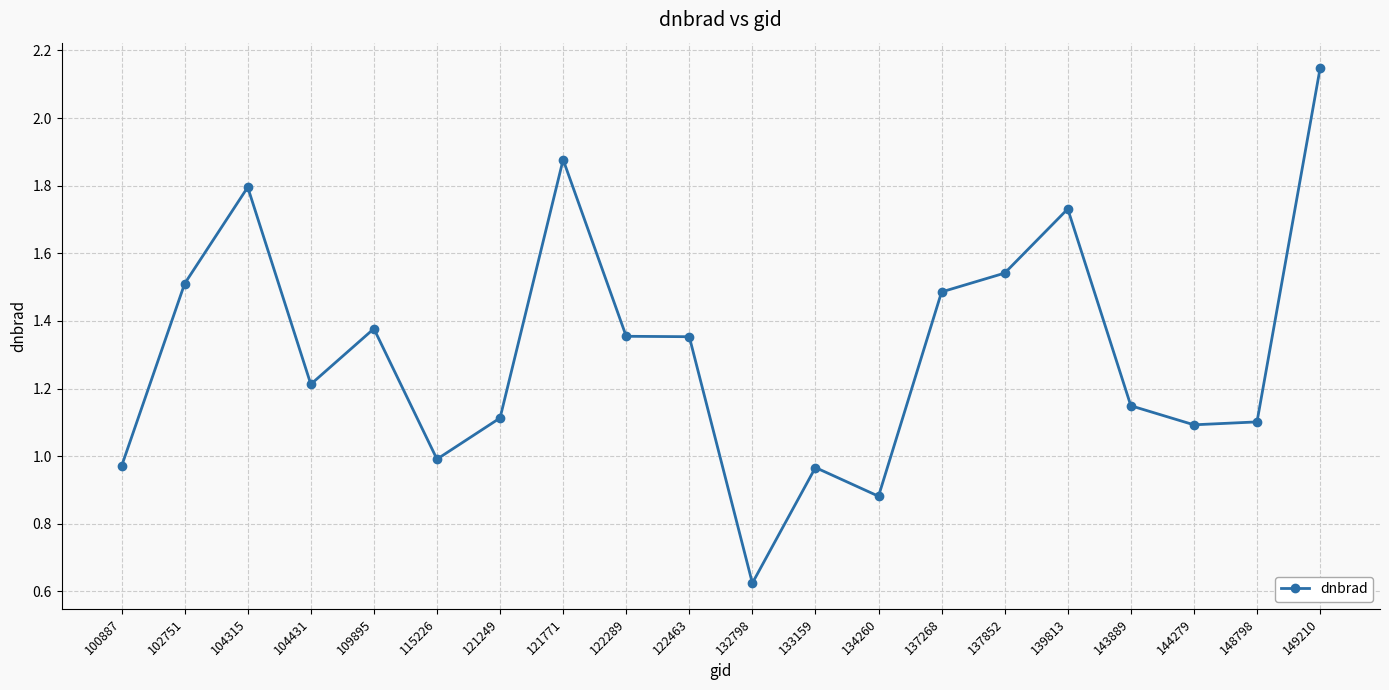

Does the chart display data point markers on the line(s)?

Yes